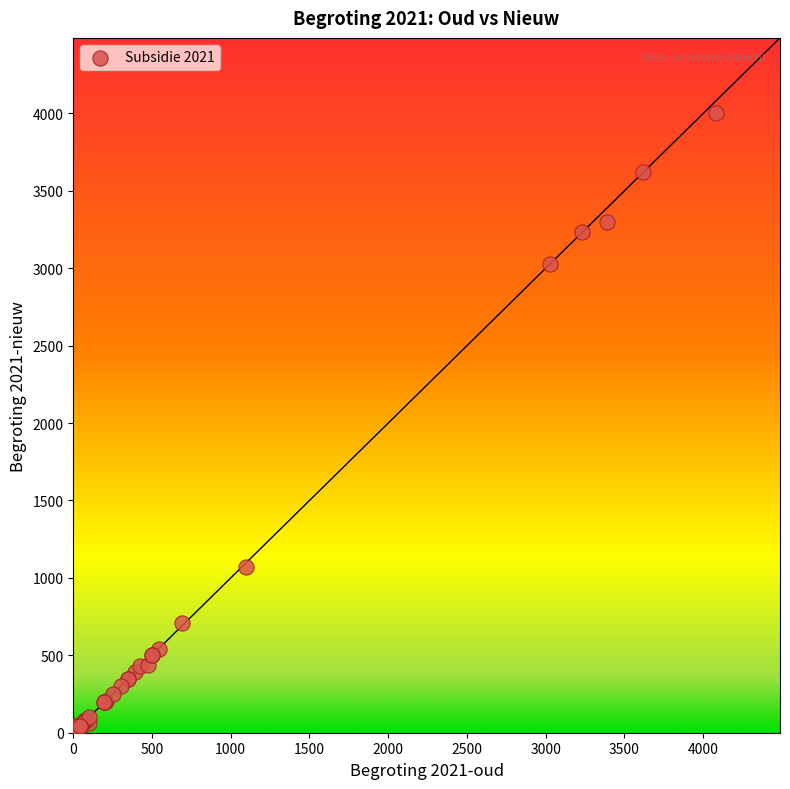

What Y value in the scatter plot is closest to 2010?

1069